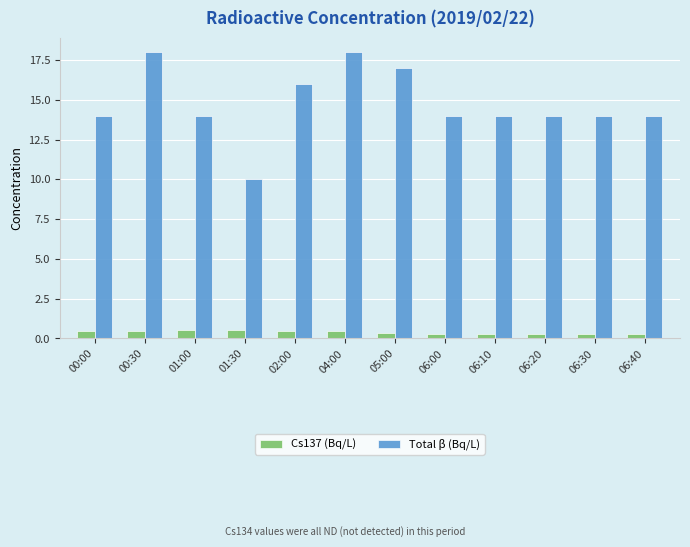

Rank the series by their average value, from highest to lowest.

Total β (Bq/L), Cs137 (Bq/L)